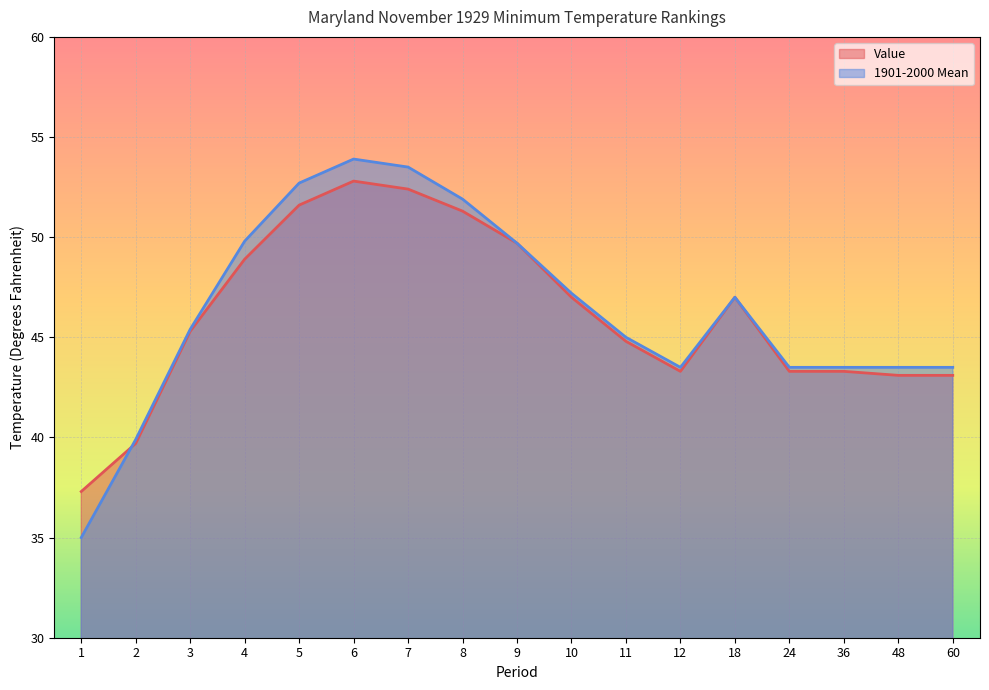

What is the spread (max minus min) of values at 2?

0.2